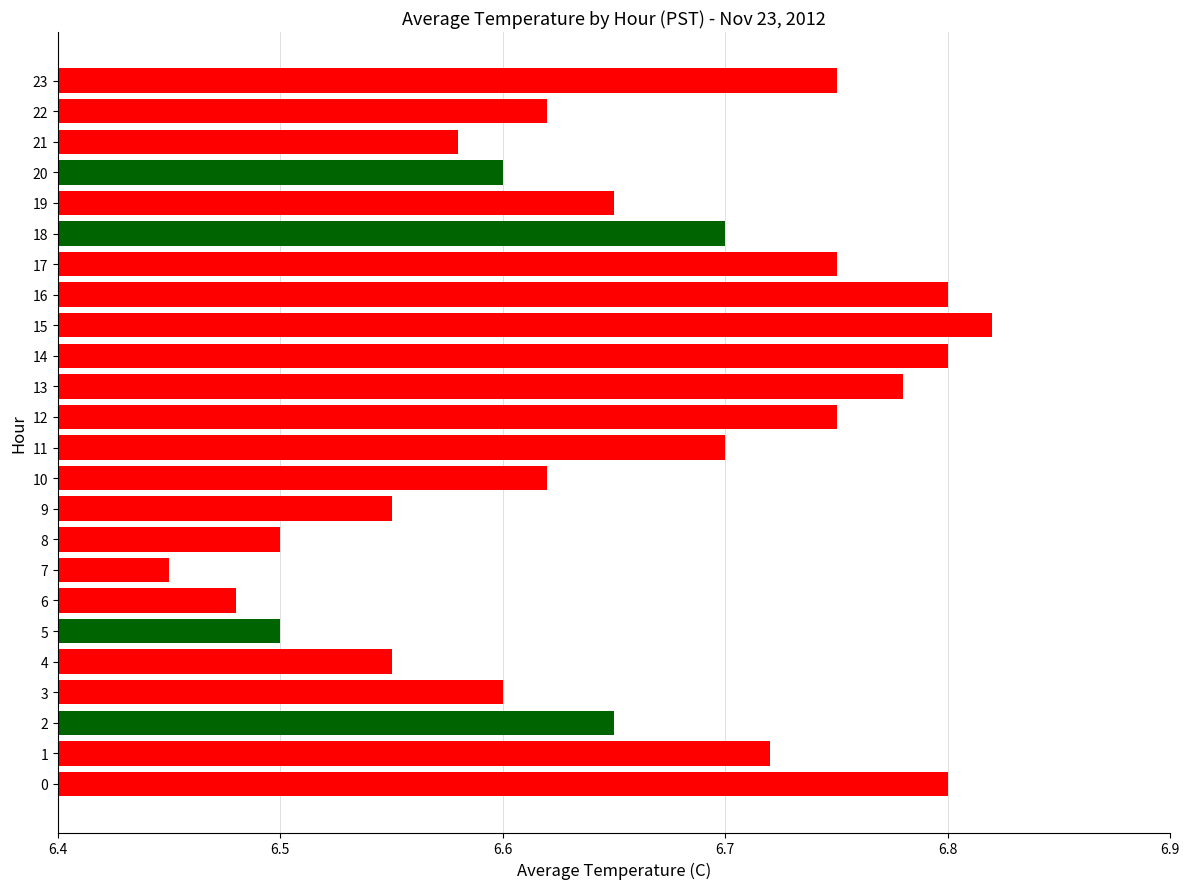

Is it true that the value at 0 is 6.8?

True